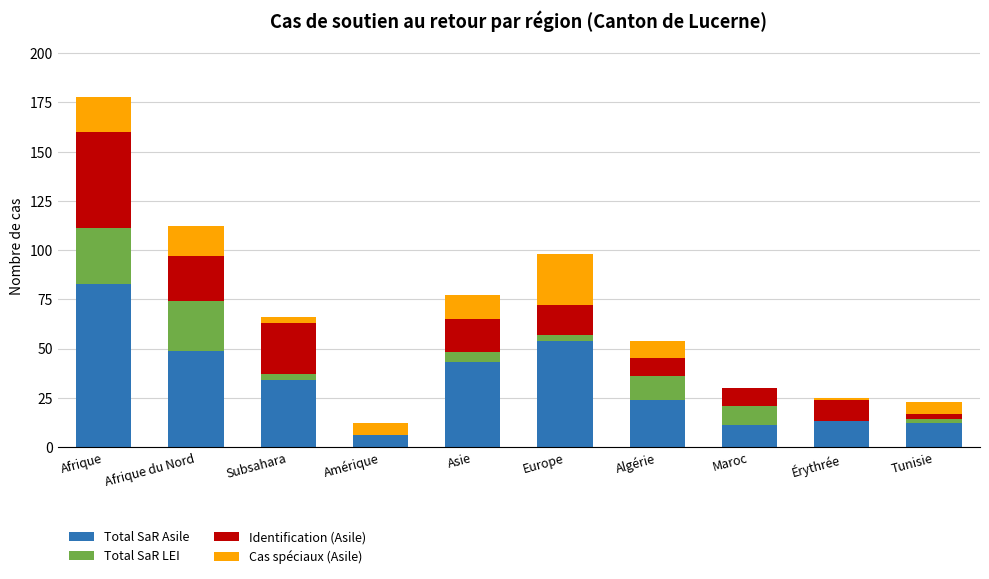

At which category is the sum across all series the highest?

Afrique